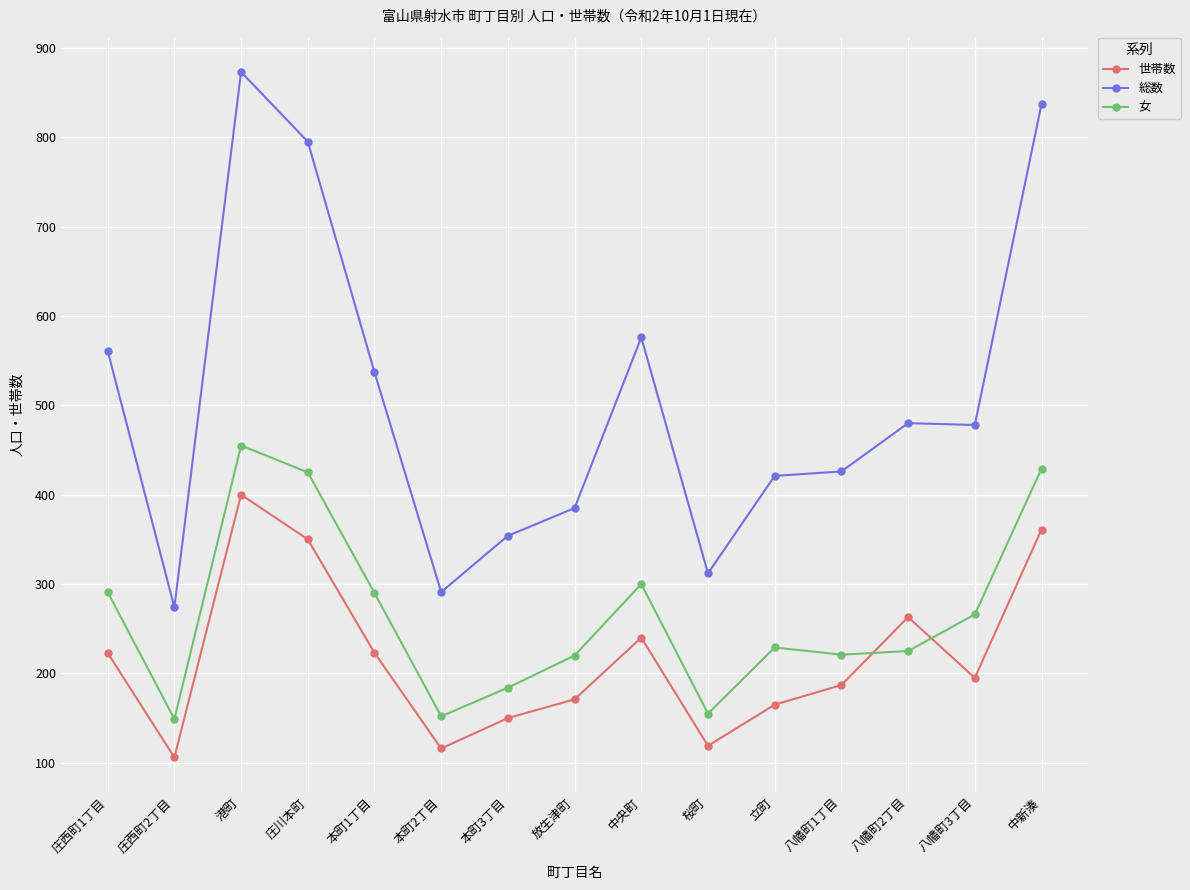

What is the label of the 3rd point from the left?

港町